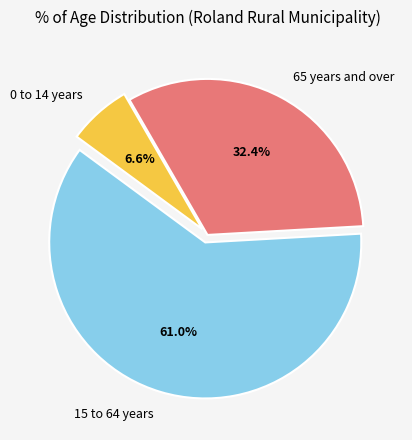

Combined, do 15 to 64 years and 65 years and over account for over 50%?

Yes